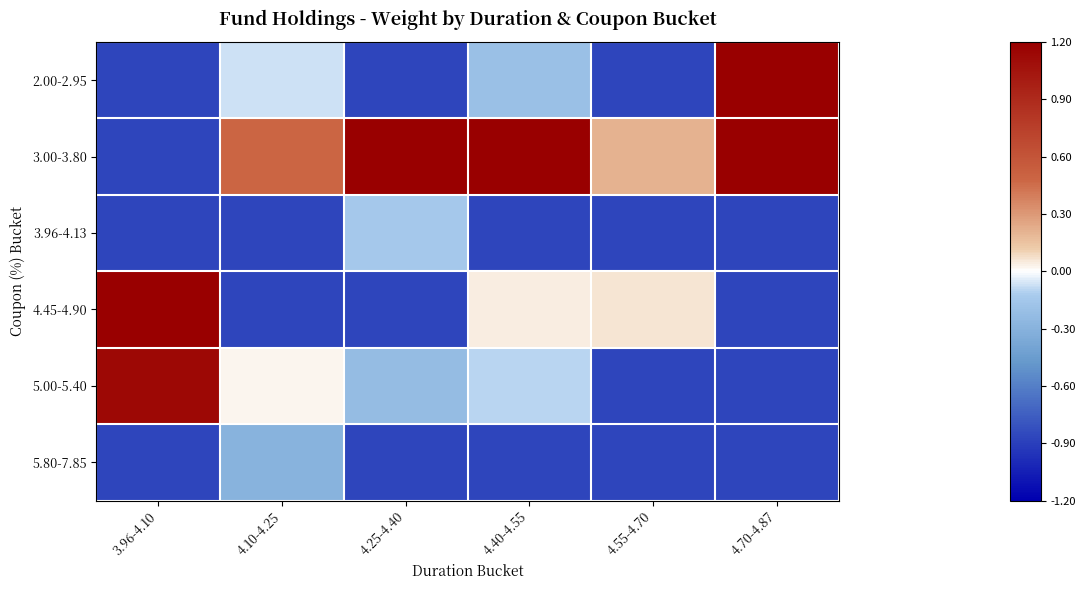

Reading left to right, transcribe all the data shown in this chart.

2.00-2.95: 3.96-4.10=-0.9	4.10-4.25=-0.1	4.25-4.40=-0.9	4.40-4.55=-0.2	4.55-4.70=-0.9	4.70-4.87=2.0
3.00-3.80: 3.96-4.10=-0.9	4.10-4.25=0.5	4.25-4.40=1.2	4.40-4.55=3.7	4.55-4.70=0.2	4.70-4.87=1.3
3.96-4.13: 3.96-4.10=-0.9	4.10-4.25=-0.9	4.25-4.40=-0.1	4.40-4.55=-0.9	4.55-4.70=-0.9	4.70-4.87=-0.9
4.45-4.90: 3.96-4.10=3.0	4.10-4.25=-0.9	4.25-4.40=-0.9	4.40-4.55=0.0	4.55-4.70=0.1	4.70-4.87=-0.9
5.00-5.40: 3.96-4.10=1.1	4.10-4.25=0.0	4.25-4.40=-0.2	4.40-4.55=-0.1	4.55-4.70=-0.9	4.70-4.87=-0.9
5.80-7.85: 3.96-4.10=-0.9	4.10-4.25=-0.3	4.25-4.40=-0.9	4.40-4.55=-0.9	4.55-4.70=-0.9	4.70-4.87=-0.9